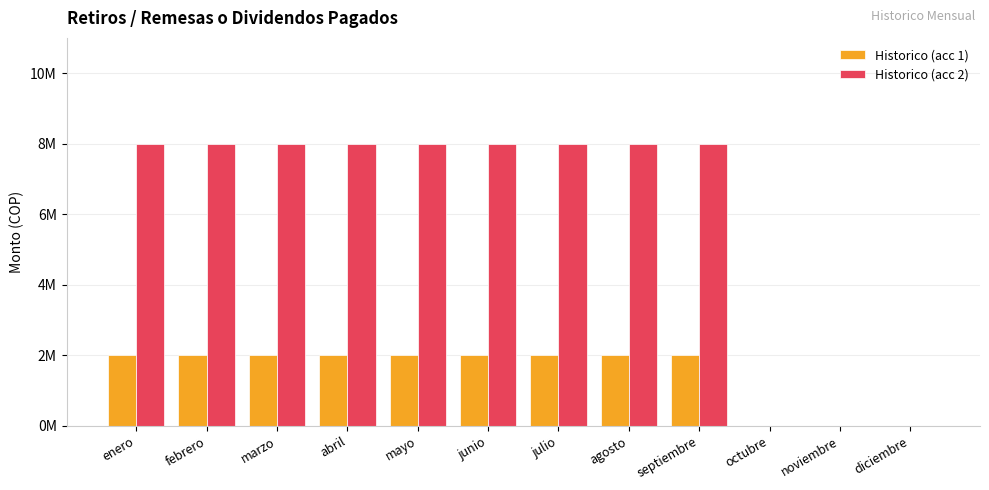

At which category does the chart reach its minimum across all series?

octubre